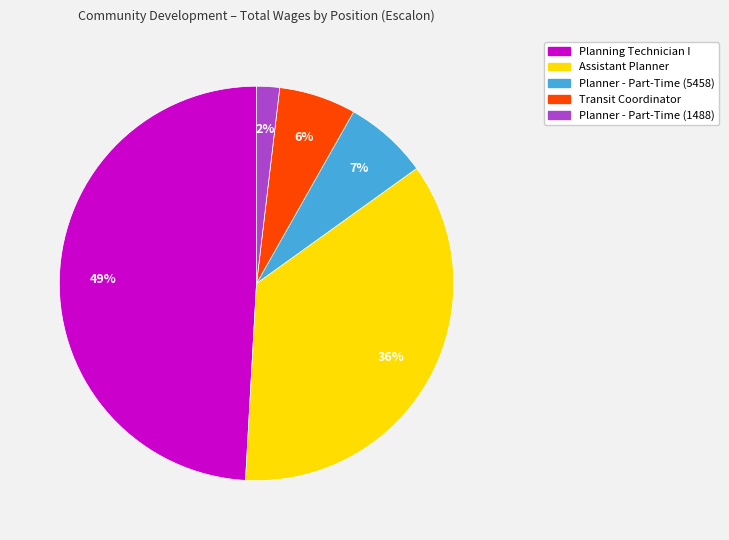

How many slices are in this pie chart?

5